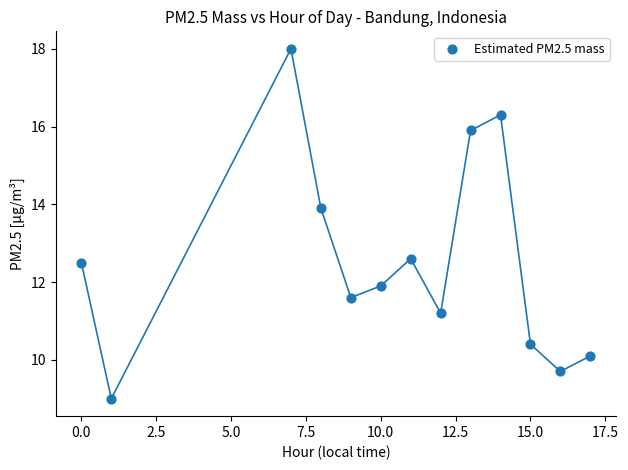

What is the range of Y values (max minus min)?

9.0